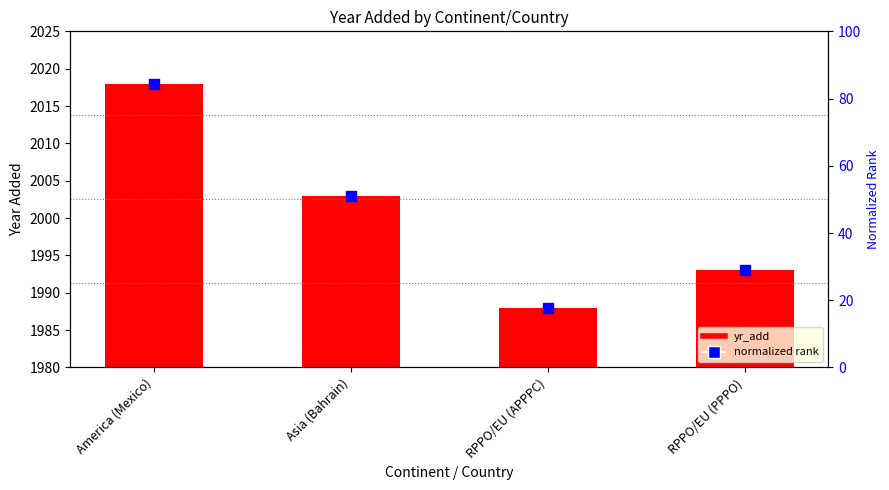

What are all the series names shown in the legend?

yr_add, normalized rank